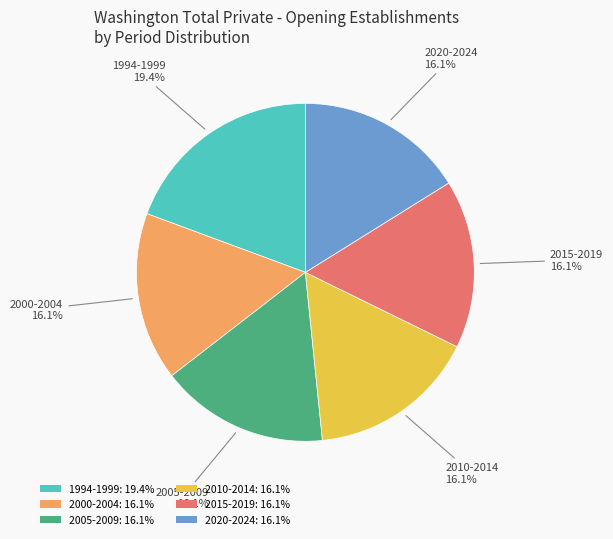

Which category has the biggest portion of the pie?

1994-1999: 19.4%